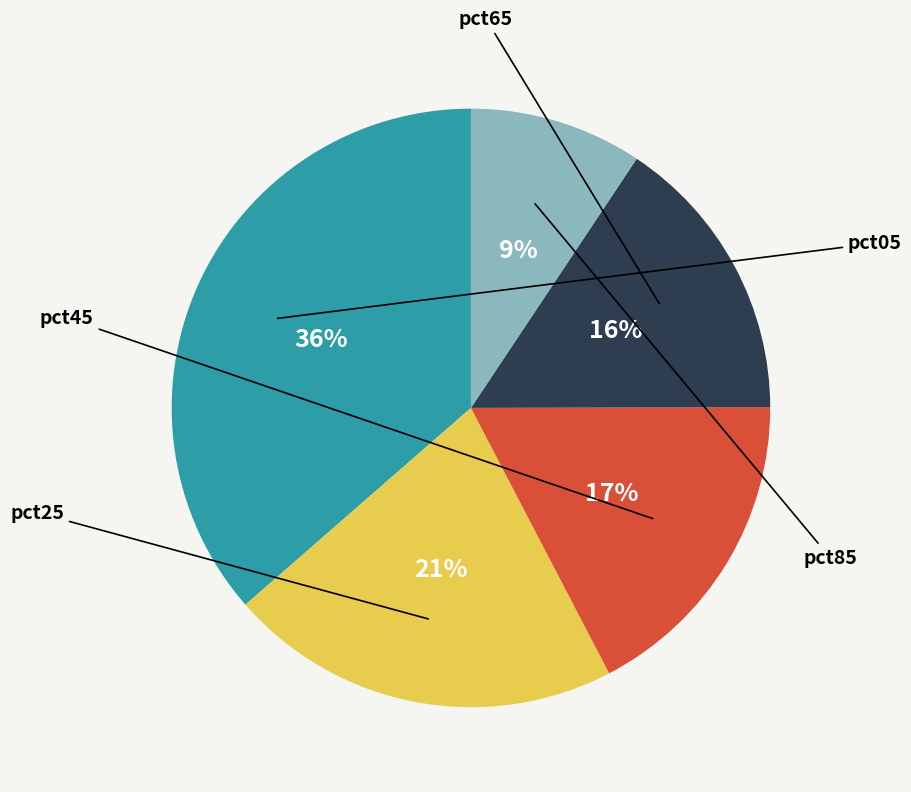

Count the number of slices in the pie.

5